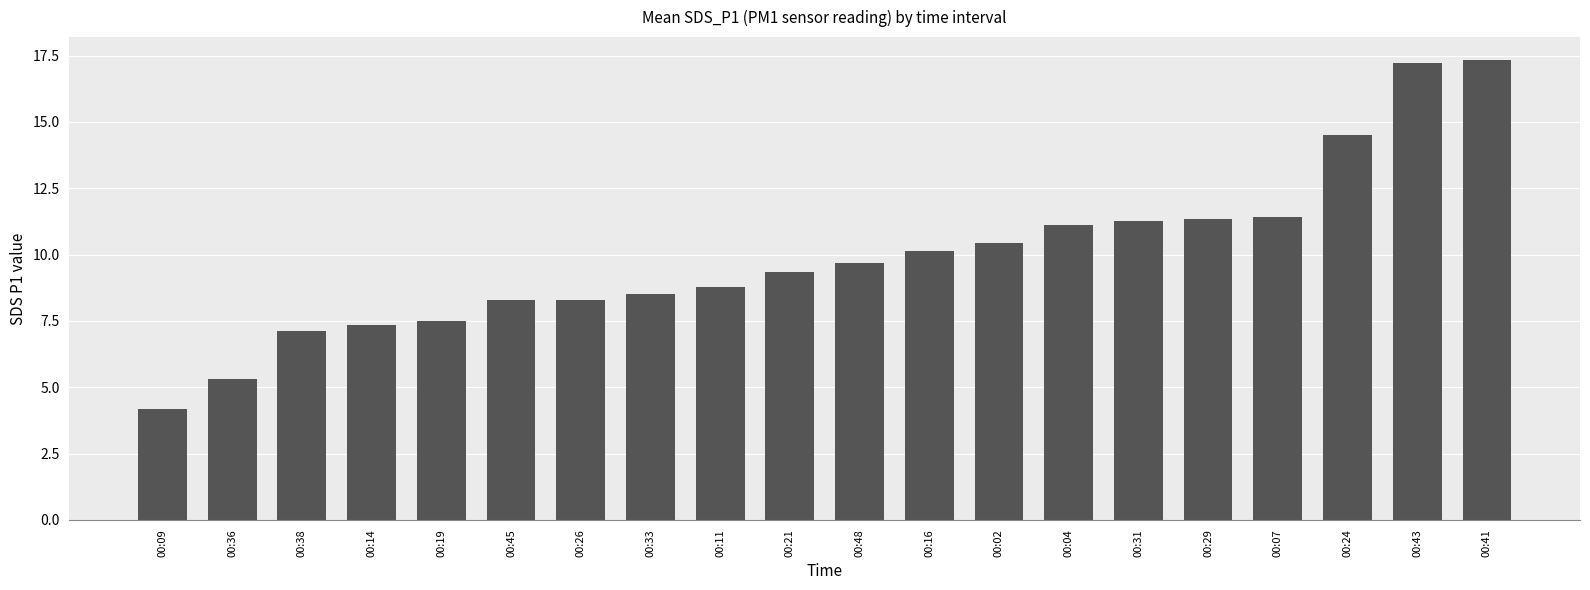

What is the ratio of the value at 00:16 to the value at 00:38?

1.4